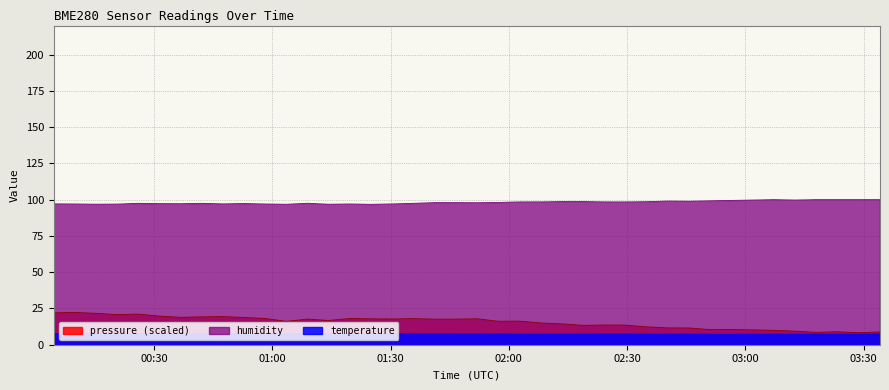

True or false: humidity and temperature intersect in this chart.

False